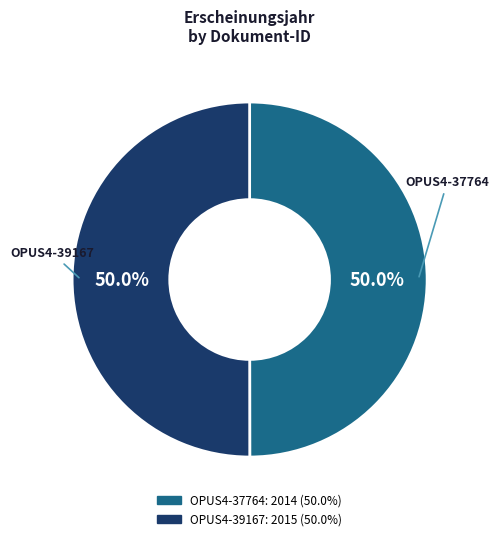

The OPUS4-39167 slice represents 50% of the pie. True or false?

True